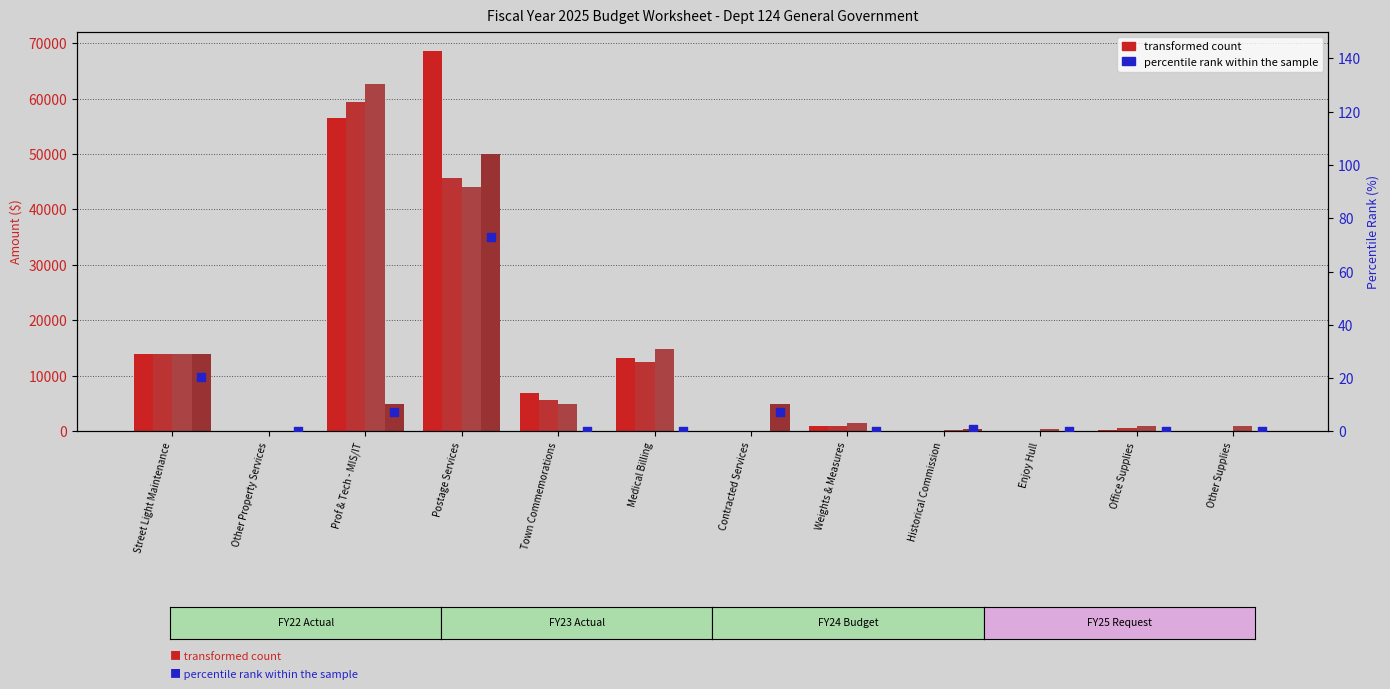

Which series contains the lowest Y value?

FY22 Actual